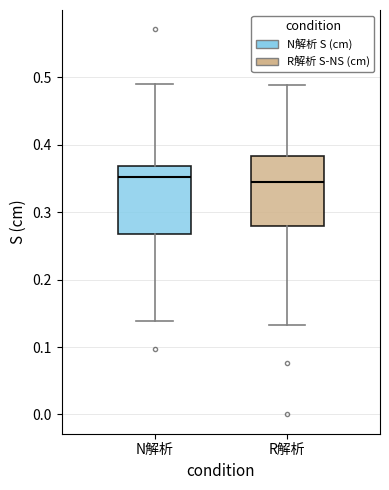

Where does the median line of the box for N解析 sit on the y-axis? The values are not printed on the chart, so give them approximately, as read against the axis.

0.35